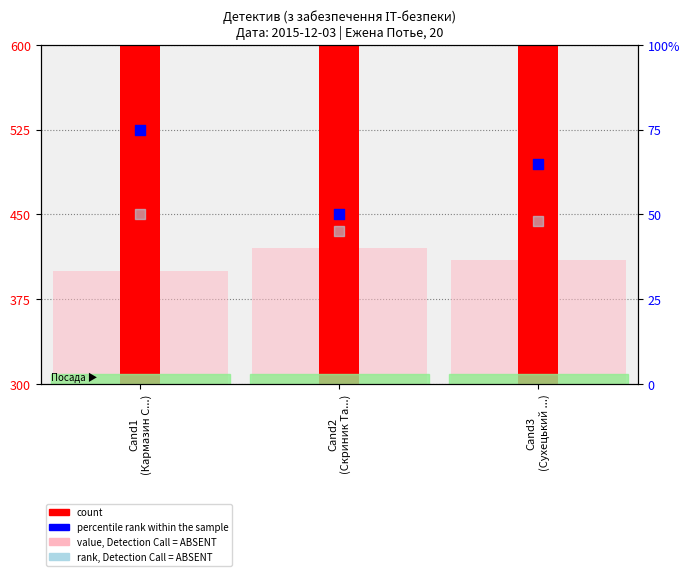

Which series has the largest total across all categories?

count